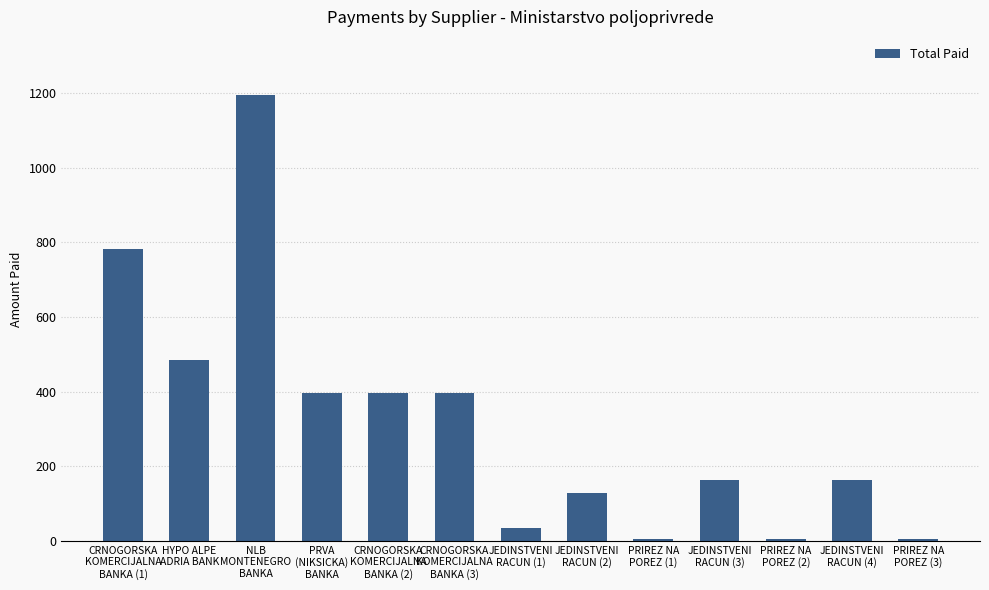

Reading left to right, extract all data points from this chart.

CRNOGORSKA
KOMERCIJALNA
BANKA (1)=783.0	HYPO ALPE
ADRIA BANK=484.5	NLB
MONTENEGRO
BANKA=1195.3	PRVA
(NIKSICKA)
BANKA=395.0	CRNOGORSKA
KOMERCIJALNA
BANKA (2)=395.0	CRNOGORSKA
KOMERCIJALNA
BANKA (3)=395.0	JEDINSTVENI
RACUN (1)=35.2	JEDINSTVENI
RACUN (2)=128.2	PRIREZ NA
POREZ (1)=5.3	JEDINSTVENI
RACUN (3)=163.4	PRIREZ NA
POREZ (2)=5.3	JEDINSTVENI
RACUN (4)=163.4	PRIREZ NA
POREZ (3)=5.3